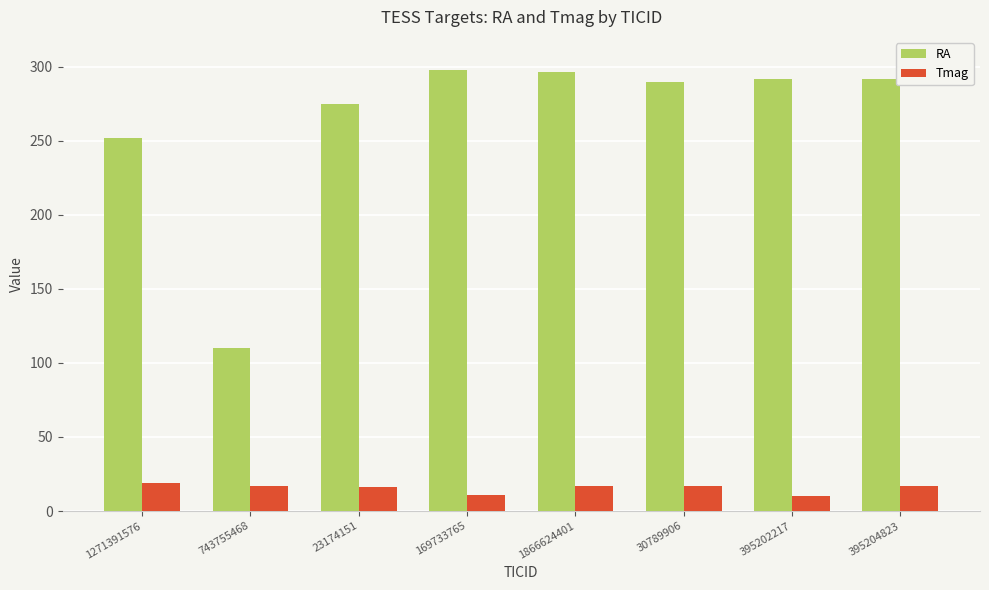

Rank the series at 395204823 from highest to lowest value.

RA, Tmag